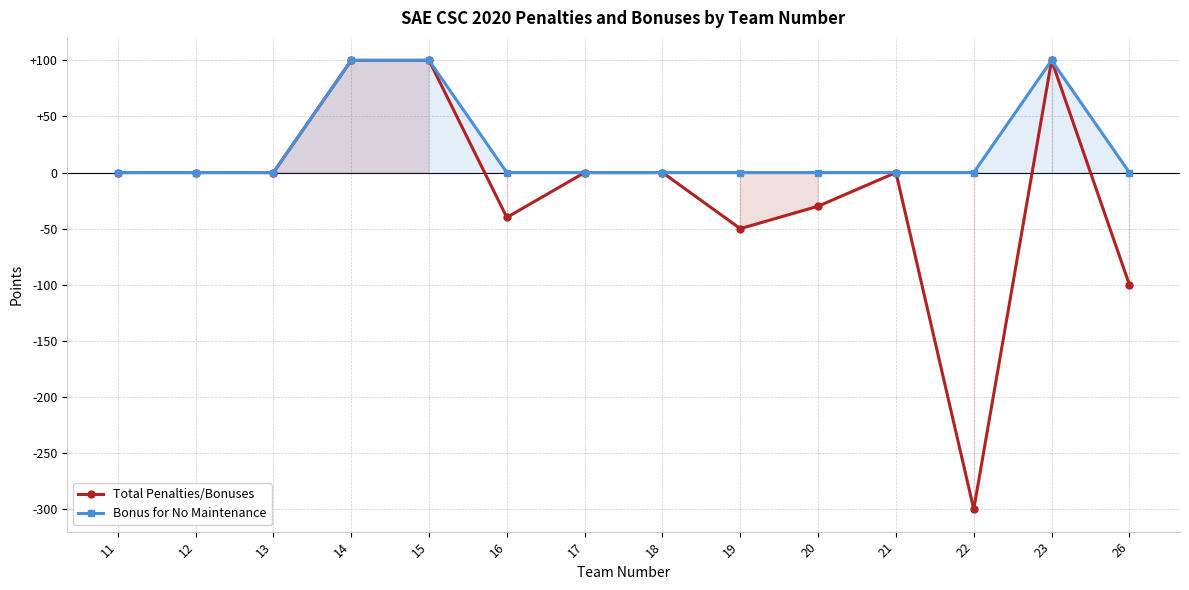

How many lines are shown in the chart?

2